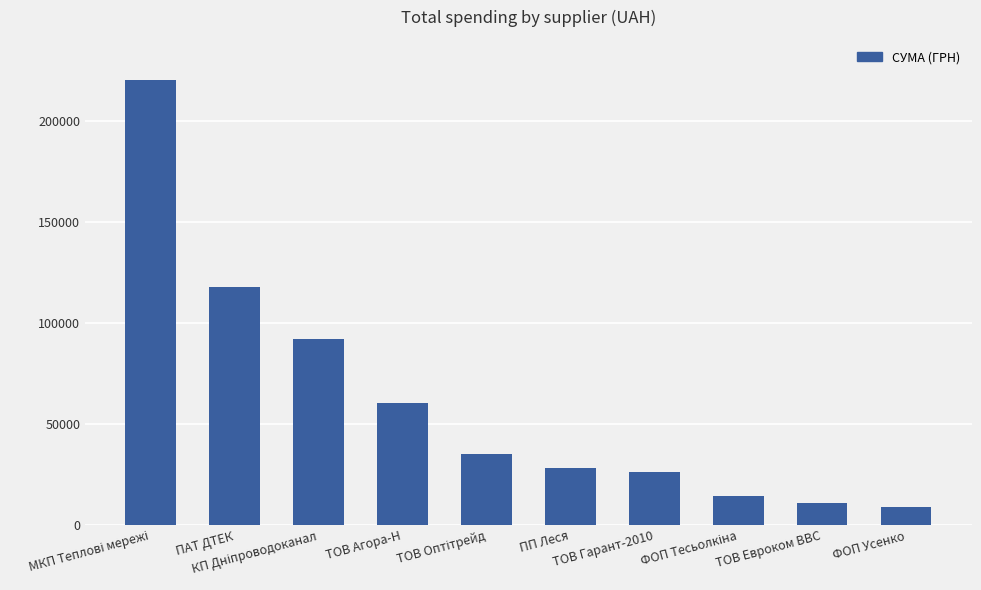

What is the value of the 1st bar from the left?

219966.8